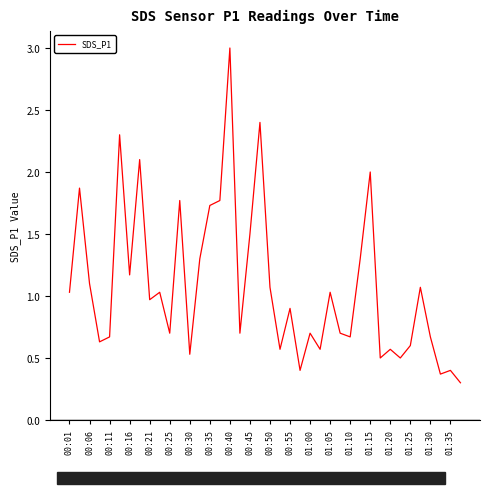

What is the difference between the maximum and minimum values?

2.7